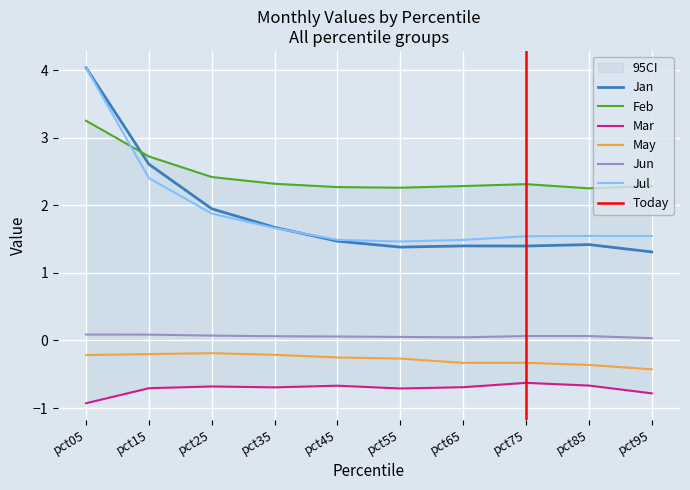

True or false: May and Jun cross at least once.

False